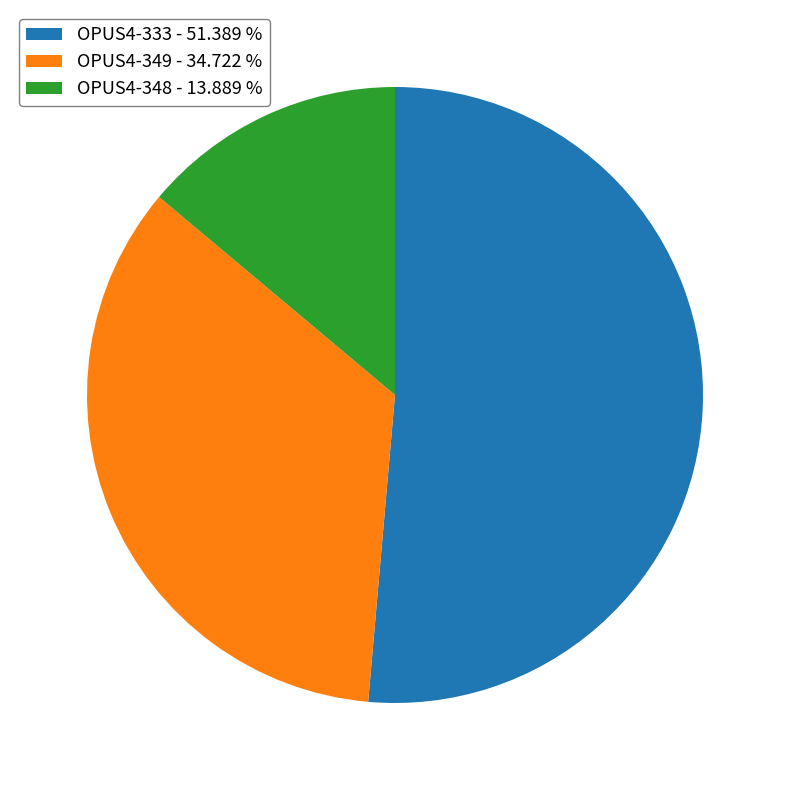

True or false: OPUS4-348 accounts for 14% of the total.

True